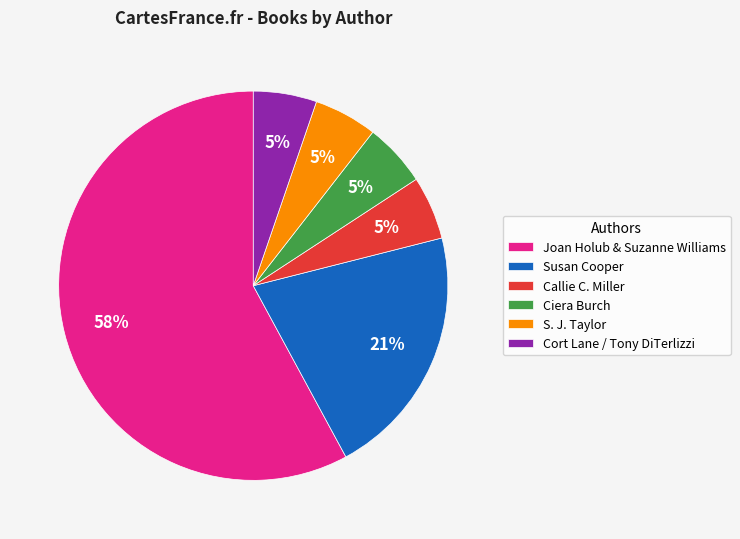

How many slices are in this pie chart?

6